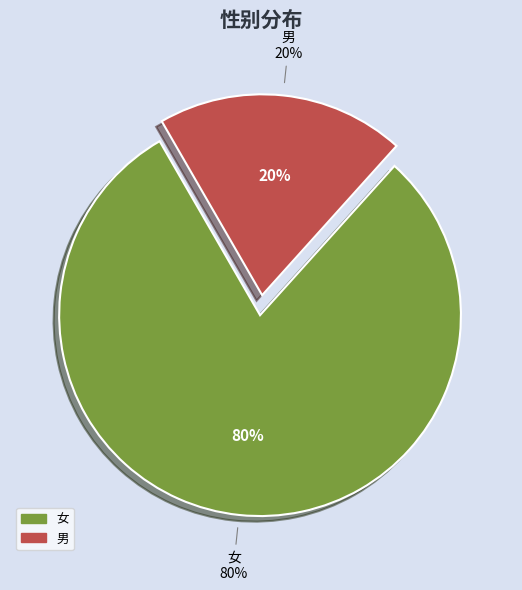

Approximately how many times larger is the value at 女 compared to 男?

4.0